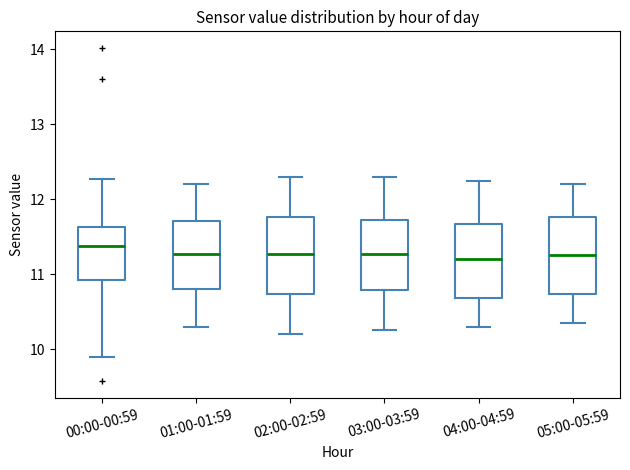

Where does the upper whisker of the box for 02:00-02:59 end on the y-axis? The values are not printed on the chart, so give them approximately, as read against the axis.

12.3